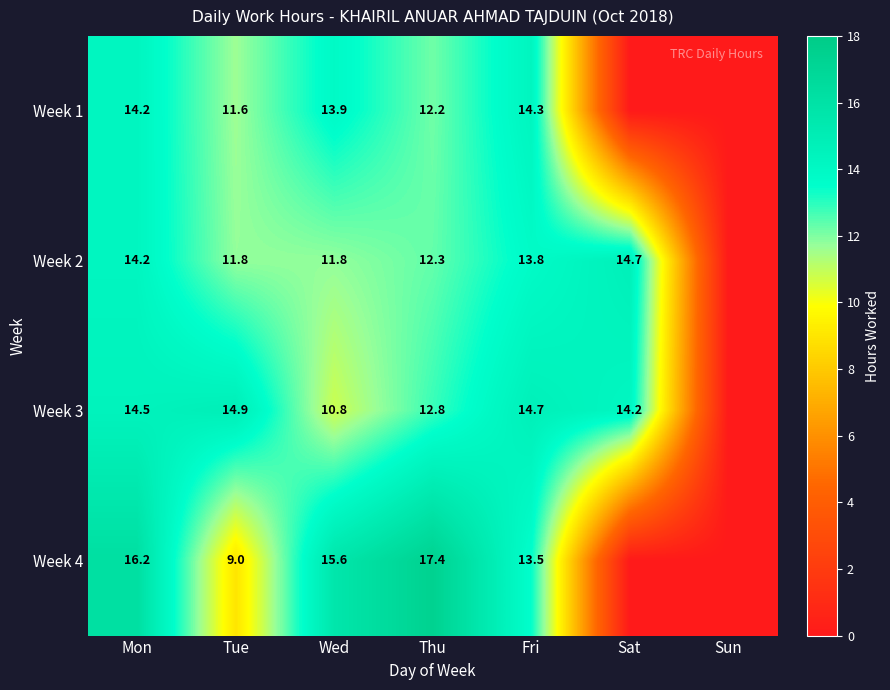

Is the value of Week 3 at Thu greater than the value of Week 4 at Thu?

No